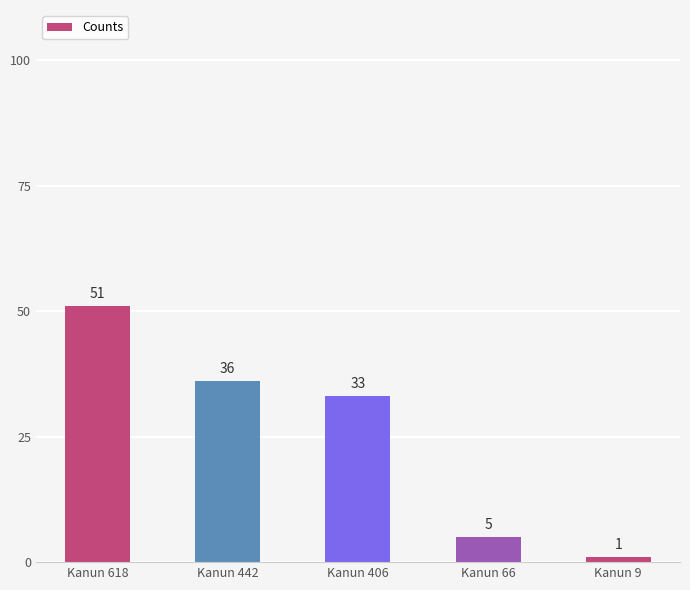

List the labels in order of value, largest first.

Kanun 618, Kanun 442, Kanun 406, Kanun 66, Kanun 9